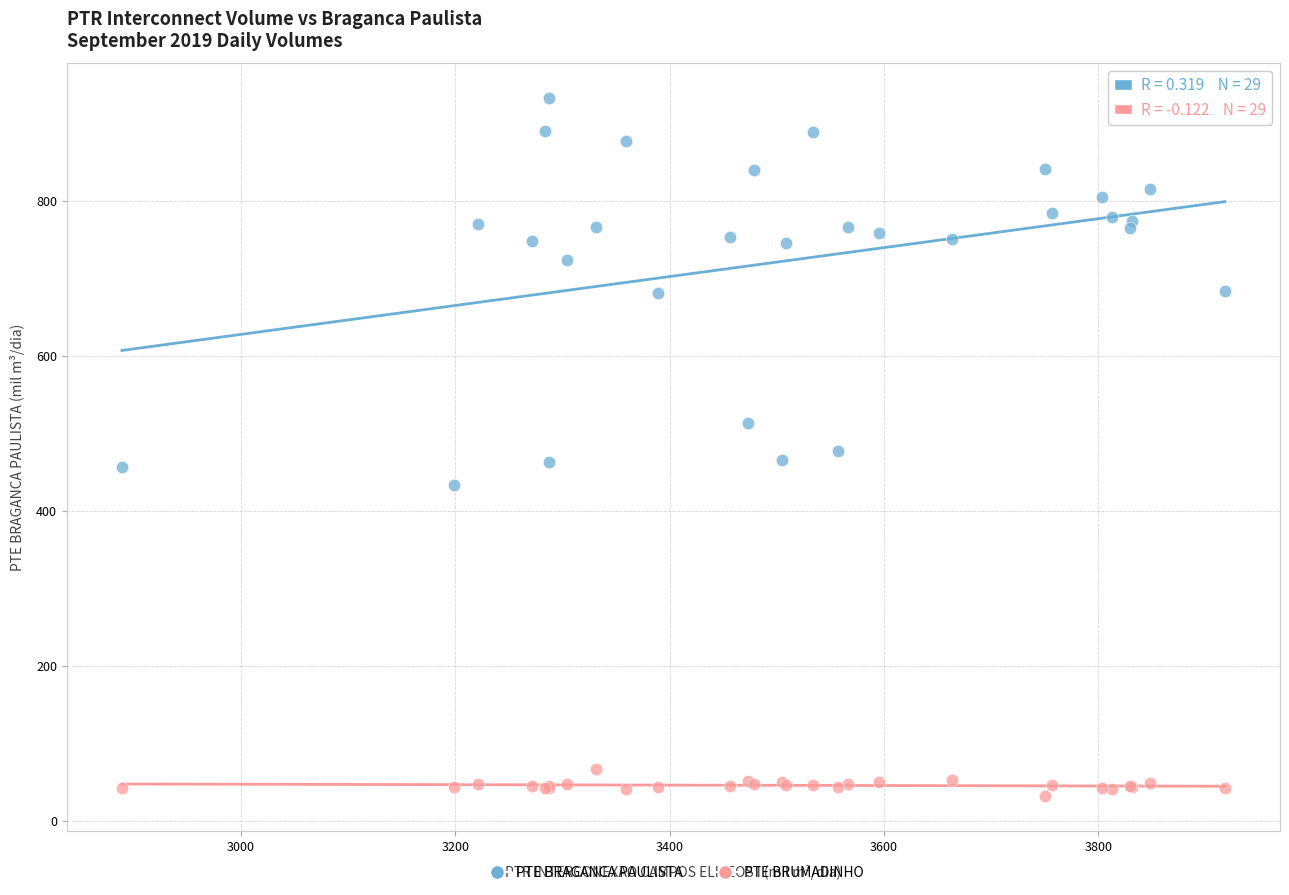

What is the X range (max minus min) for the scatter plot?

1029.3